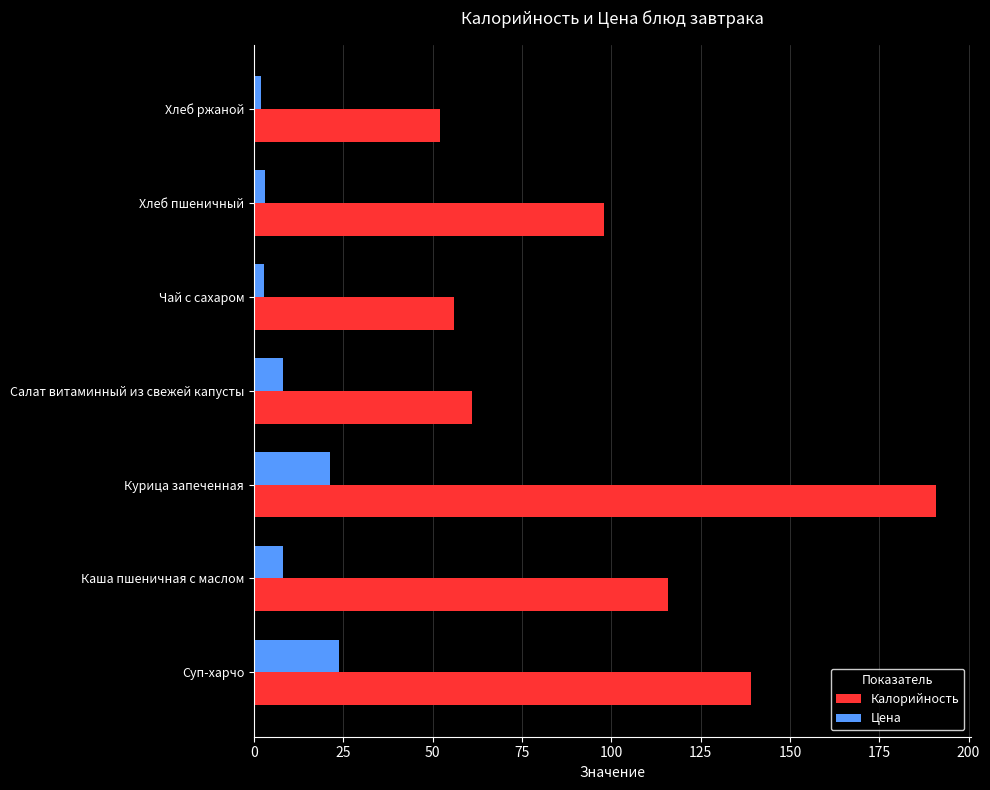

What is the difference between the second highest and minimum values in the Калорийность series?

87.0